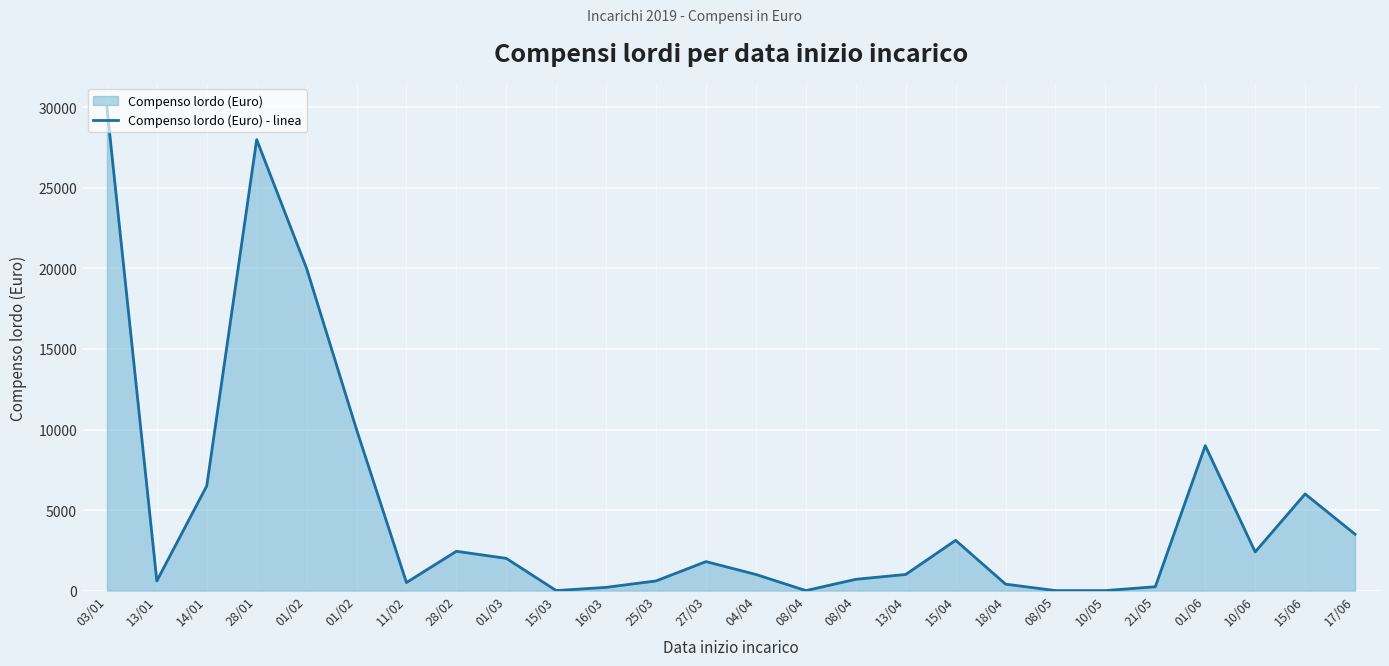

Between 13/04 and 08/05, which is larger?

13/04